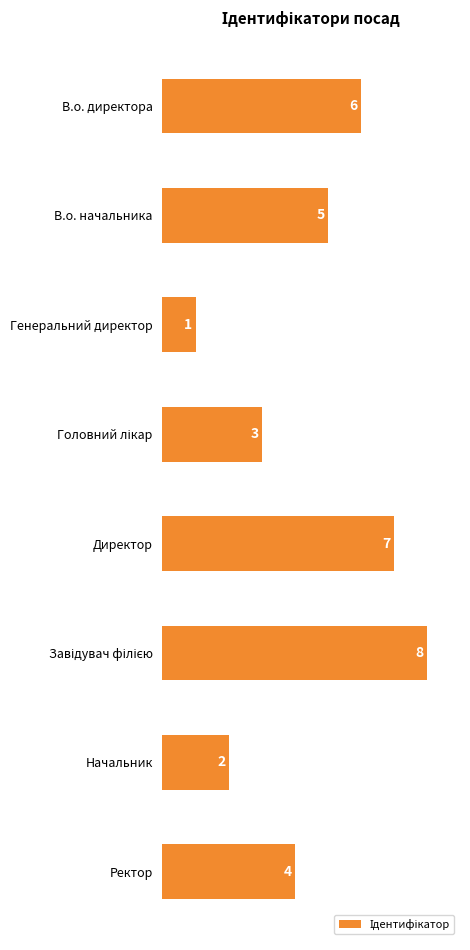

What is the sum of all values?

36